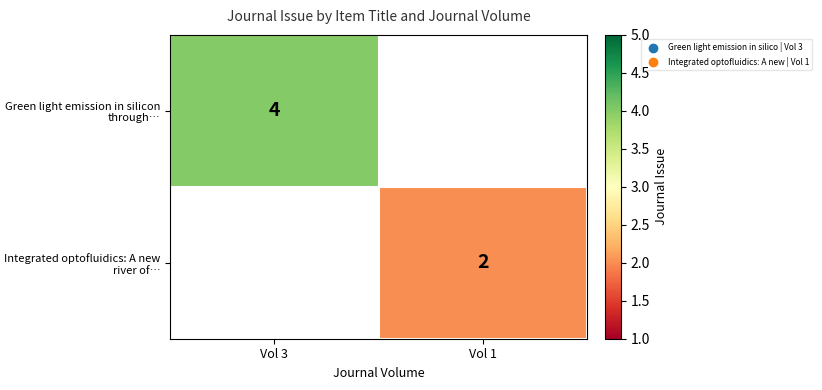

Is the value of Green light emission in silicon through… at Vol 3 greater than the value of Integrated optofluidics: A new river of… at Vol 1?

Yes